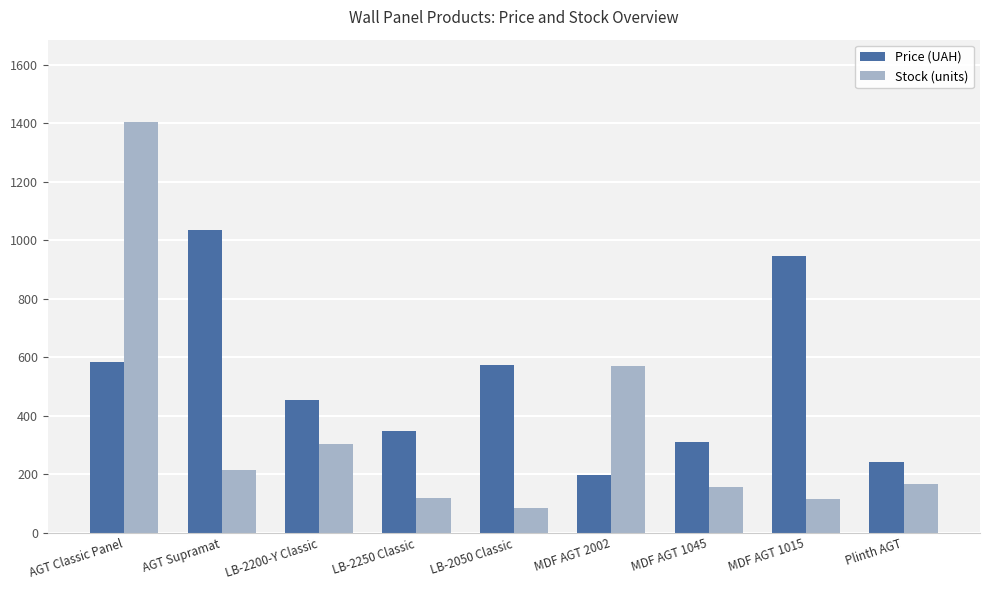

What value does the Price (UAH) series have at MDF AGT 1015?

944.9